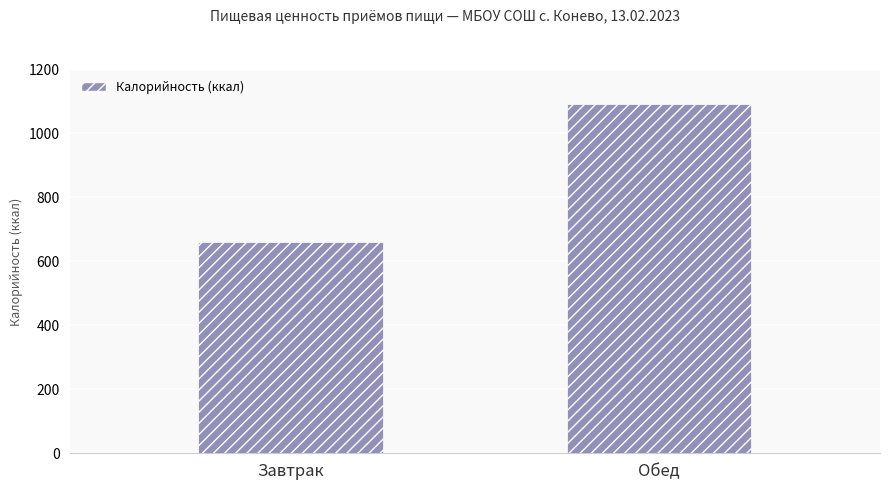

At which category does the chart reach its peak across all series?

Обед